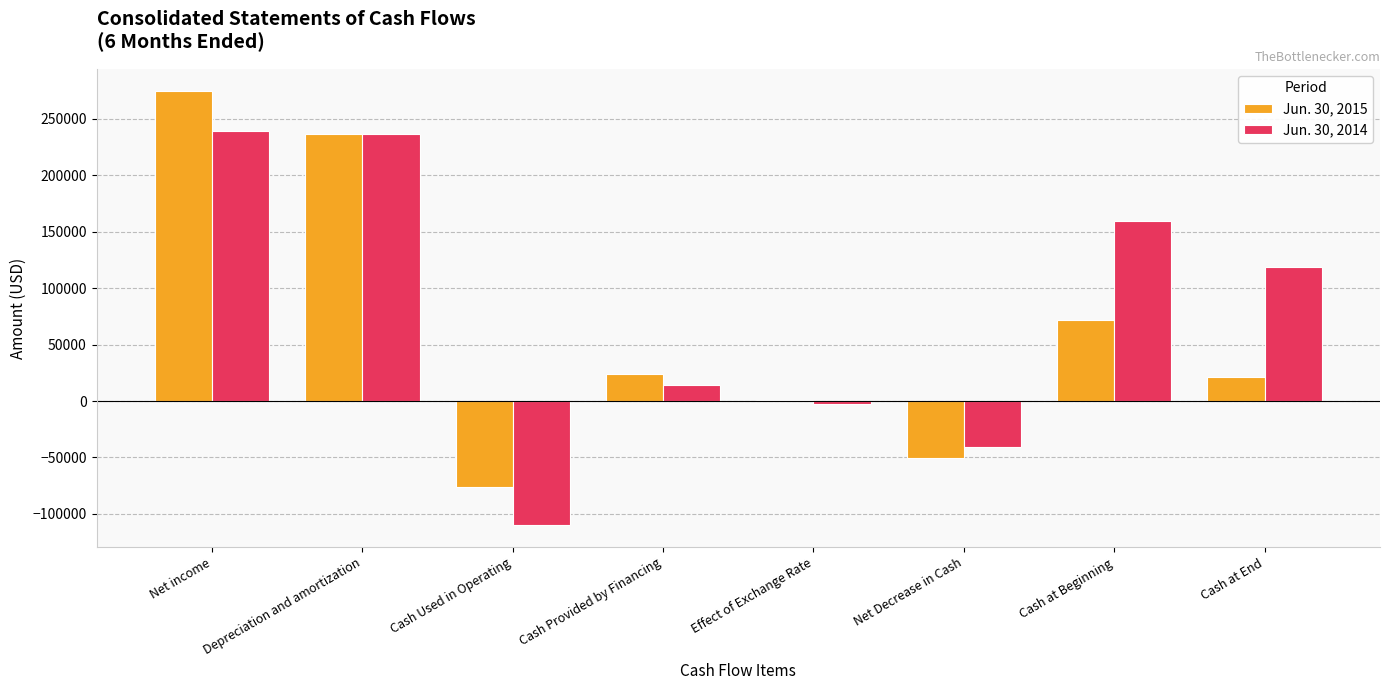

What is the total value across all series at Cash Provided by Financing?

38423